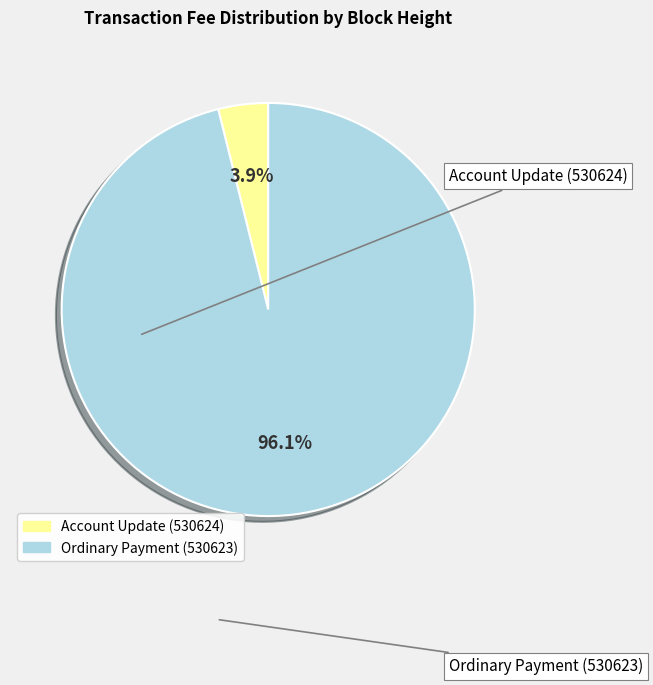

What percentage do Account Update (530624) and Ordinary Payment (530623) together represent?

100.0%